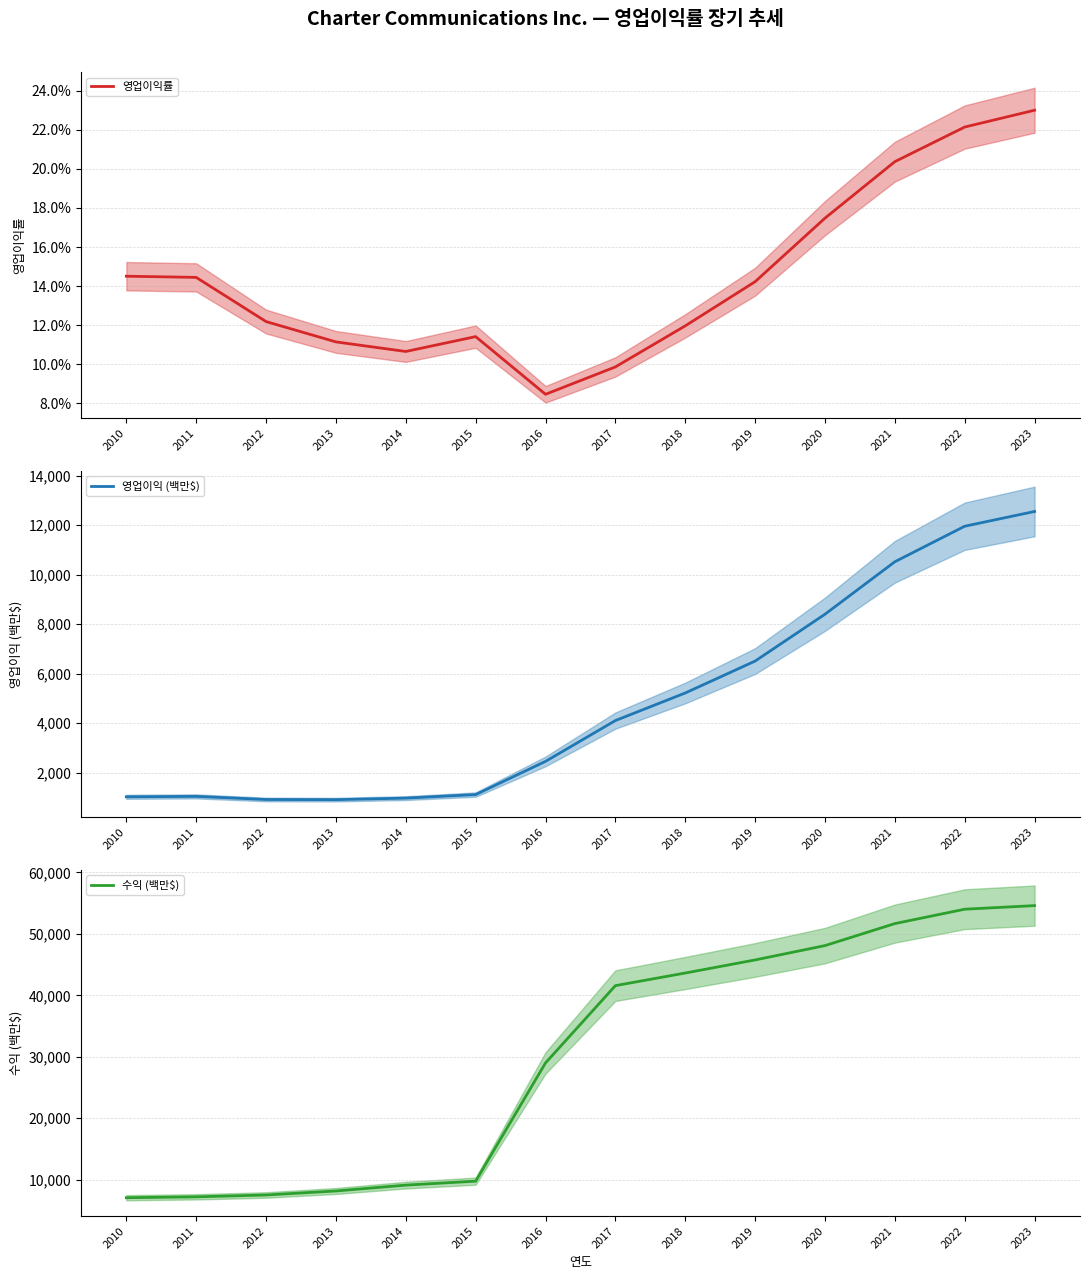

Between 2021 and 2023, which series saw the biggest shift?

수익 (백만$)